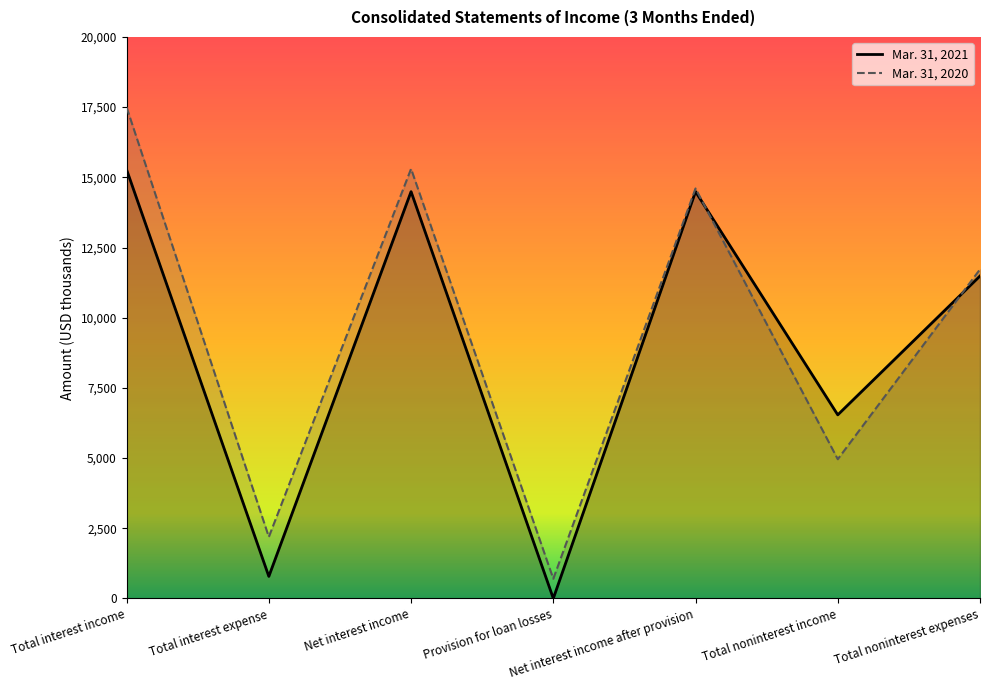

What is the difference between the Mar. 31, 2021 values at Total noninterest income and Total interest income?

8735